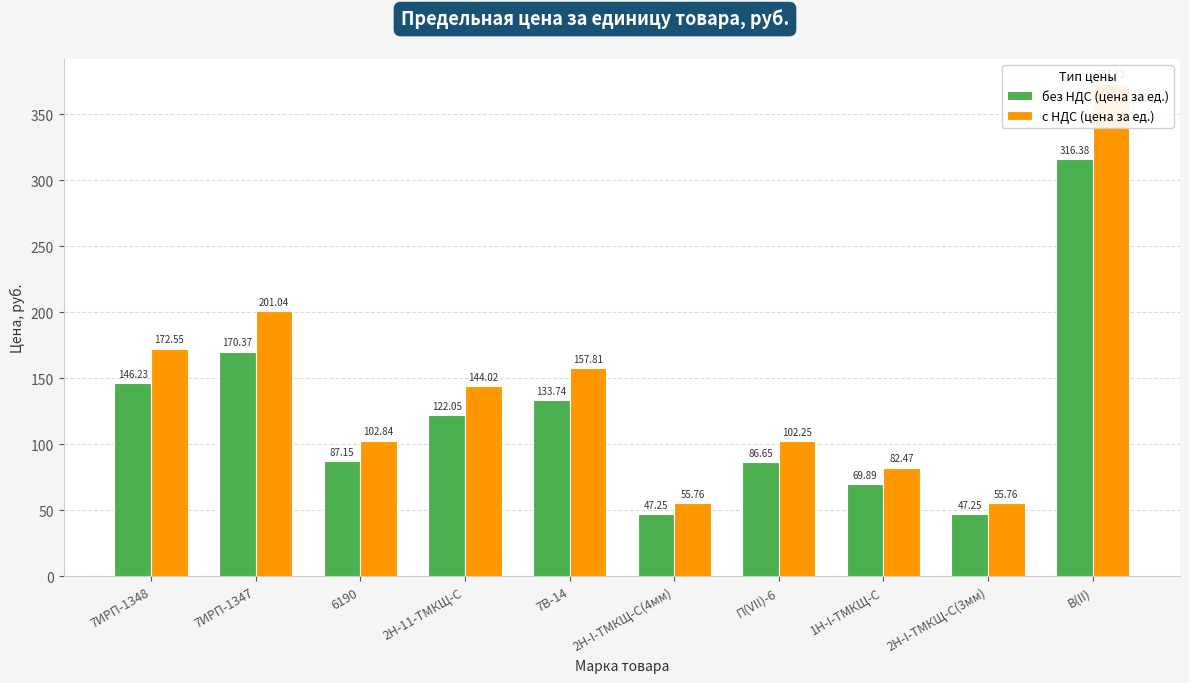

What is the difference between the highest and lowest values at 1Н-I-ТМКЩ-С?

12.6